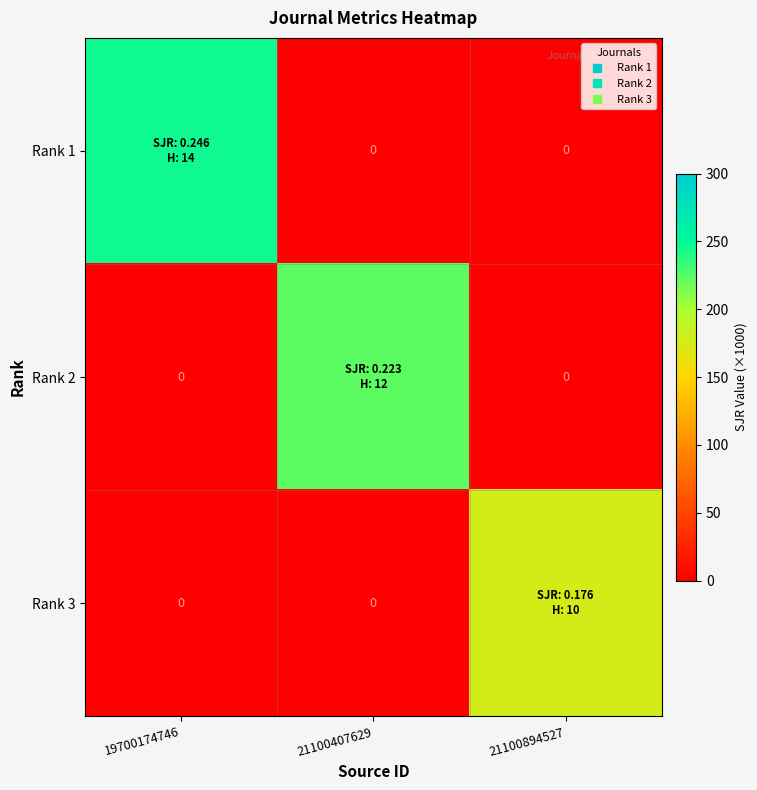

What is the difference between the maximum and minimum values in the Rank 2 series?

223